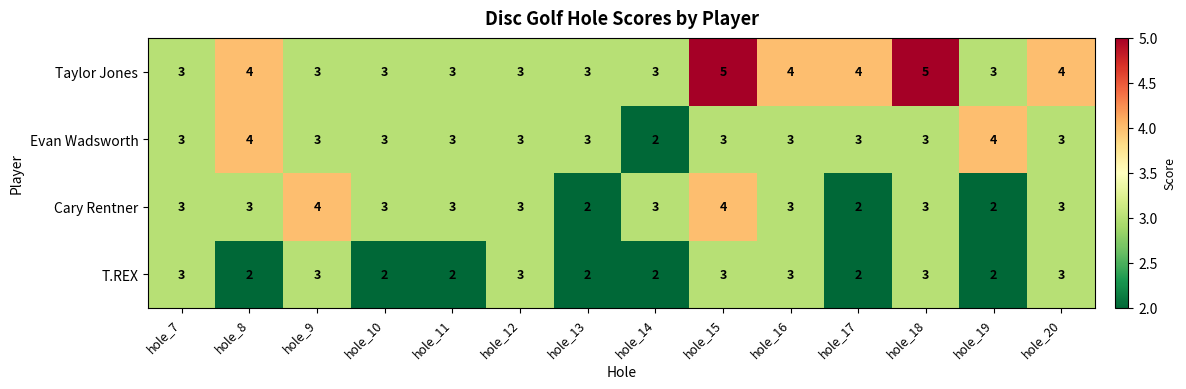

Which series has the largest total across all categories?

Taylor Jones